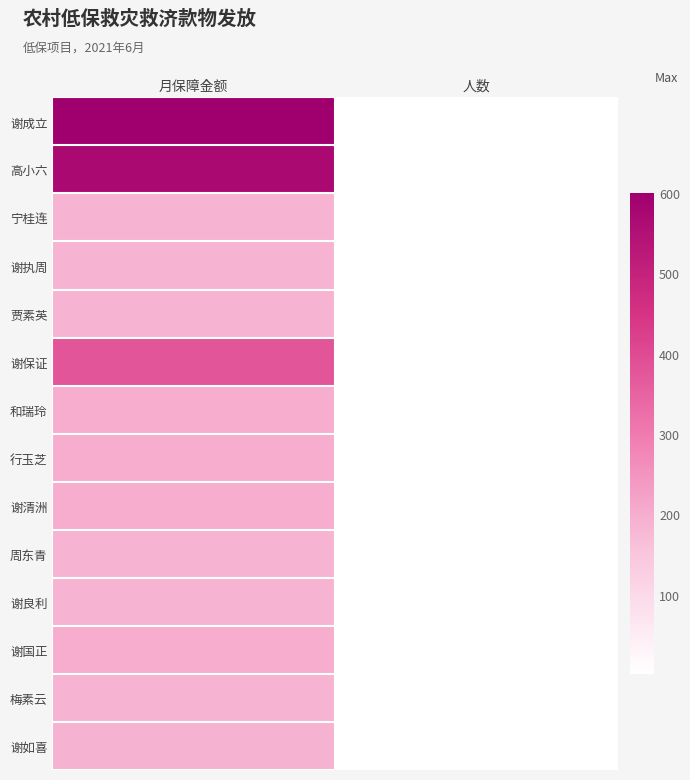

What is the difference between the highest and lowest values at 人数?

2